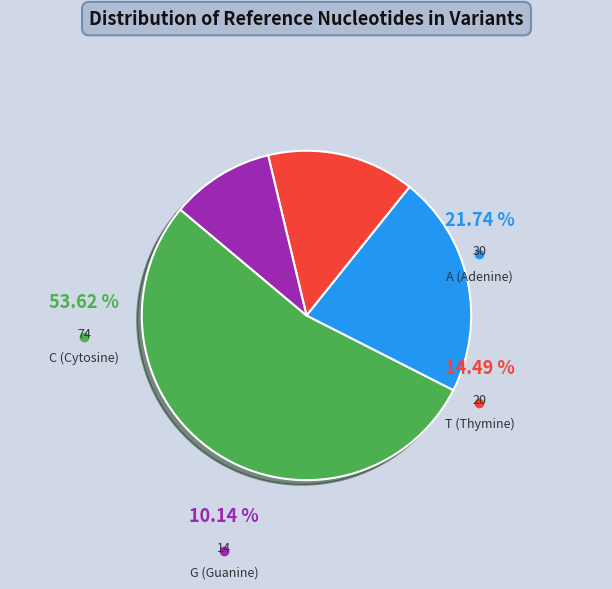

Is C the majority of the pie?

Yes